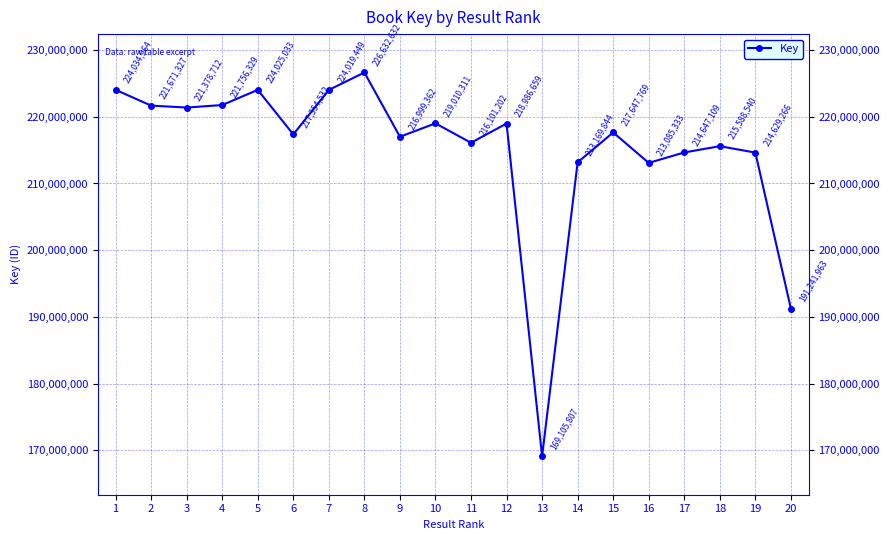

Count the number of categories in the chart.

20